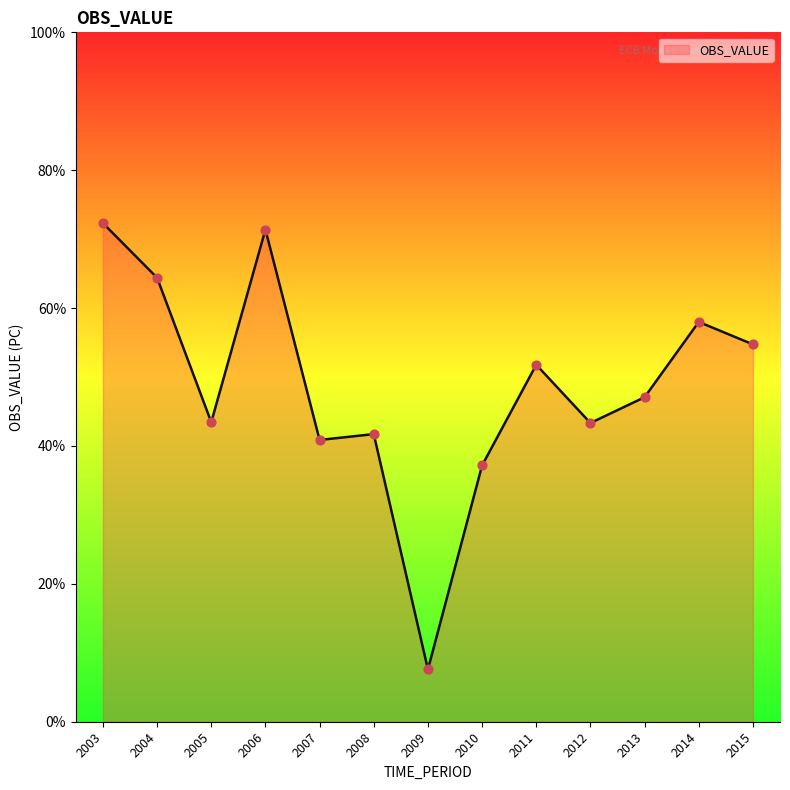

What is the change in value from 2005 to 2006?

+27.9